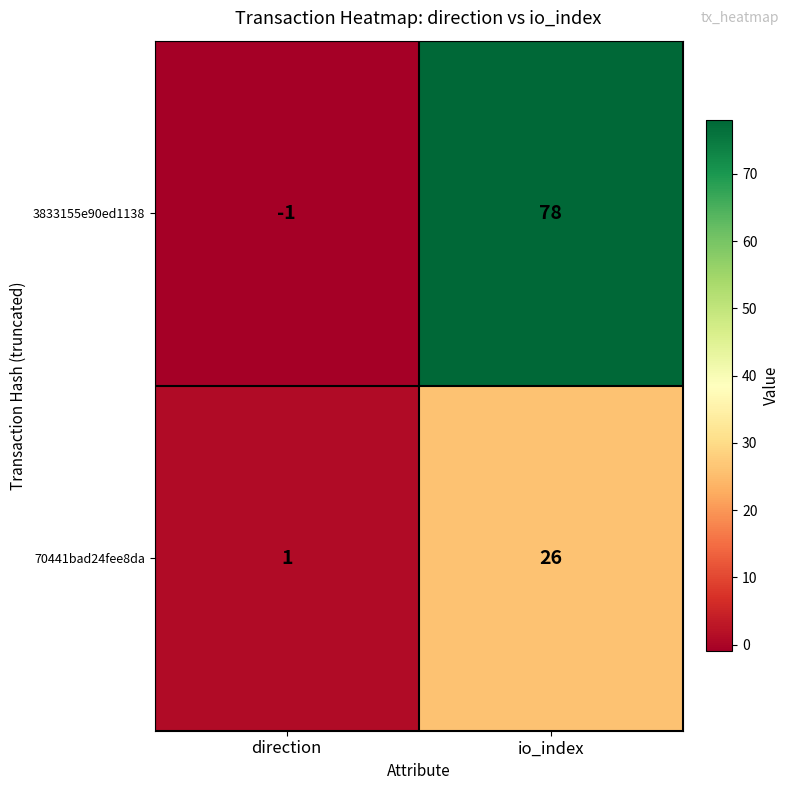

What is the sum of the 3833155e90ed1138 values at io_index and direction?

77